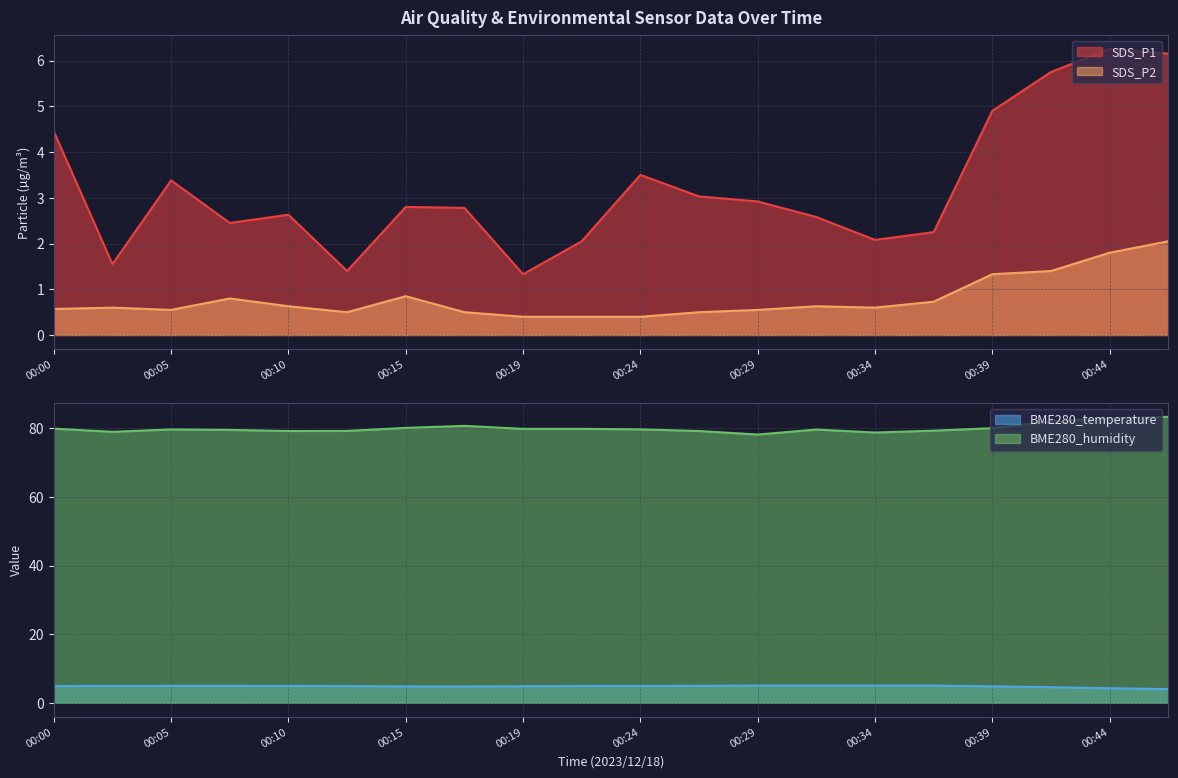

Reading left to right, list all the values displayed in this chart.

SDS_P1: 4.5	1.6	3.4	2.5	2.6	1.4	2.8	2.8	1.3	2.0	3.5	3.0	2.9	2.6	2.1	2.2	4.9	5.8	6.2	6.2
SDS_P2: 0.6	0.6	0.6	0.8	0.6	0.5	0.8	0.5	0.4	0.4	0.4	0.5	0.6	0.6	0.6	0.7	1.3	1.4	1.8	2.0
BME280_temperature: 4.9	4.9	5.0	5.0	4.9	4.9	4.8	4.8	4.8	4.9	4.9	5.0	5.0	5.0	5.0	5.0	4.8	4.5	4.3	4.0
BME280_humidity: 80.0	79.0	79.7	79.6	79.2	79.3	80.2	80.8	79.9	79.9	79.7	79.2	78.2	79.7	78.8	79.4	80.1	82.1	82.9	83.4